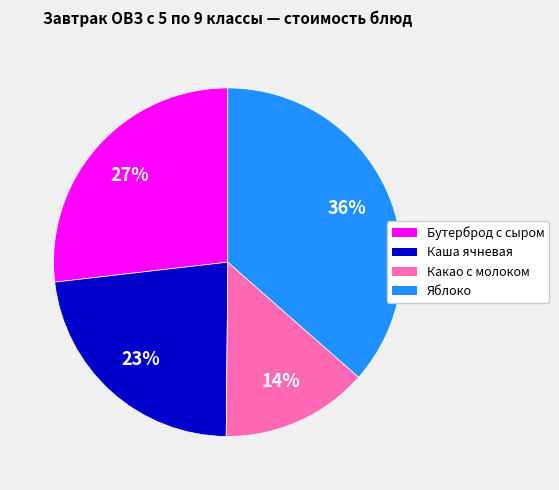

Does Бутерброд с сыром account for over 50% of the chart?

No